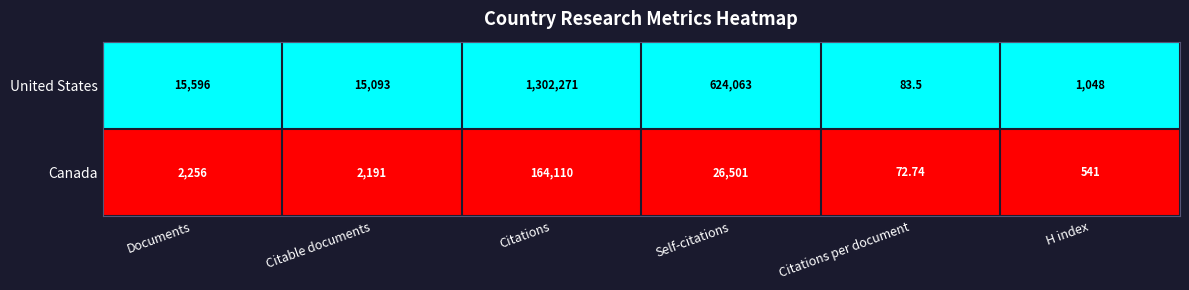

List the labels in order of United States value, smallest first.

Citations per document, H index, Citable documents, Documents, Self-citations, Citations